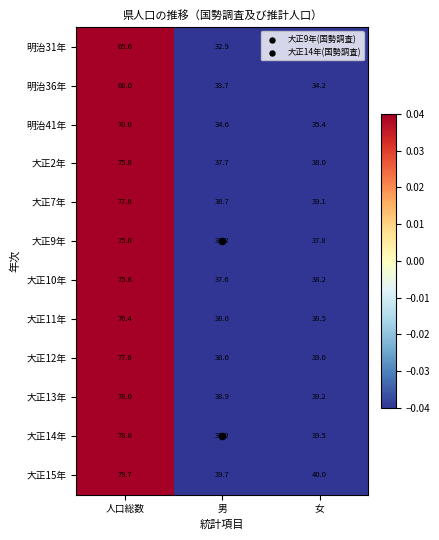

Between 男 and 女, which series saw the biggest shift?

明治41年